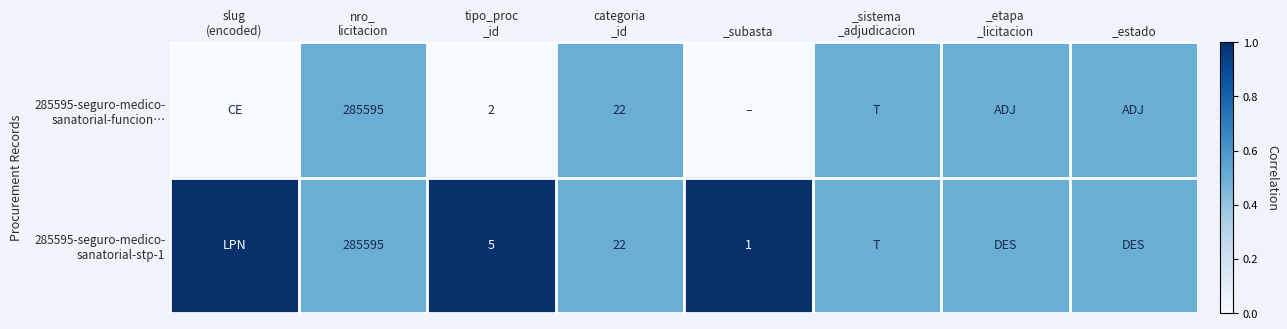

The 285595-seguro-medico- sanatorial-stp-1 series shows 1.0 at _subasta. True or false?

True